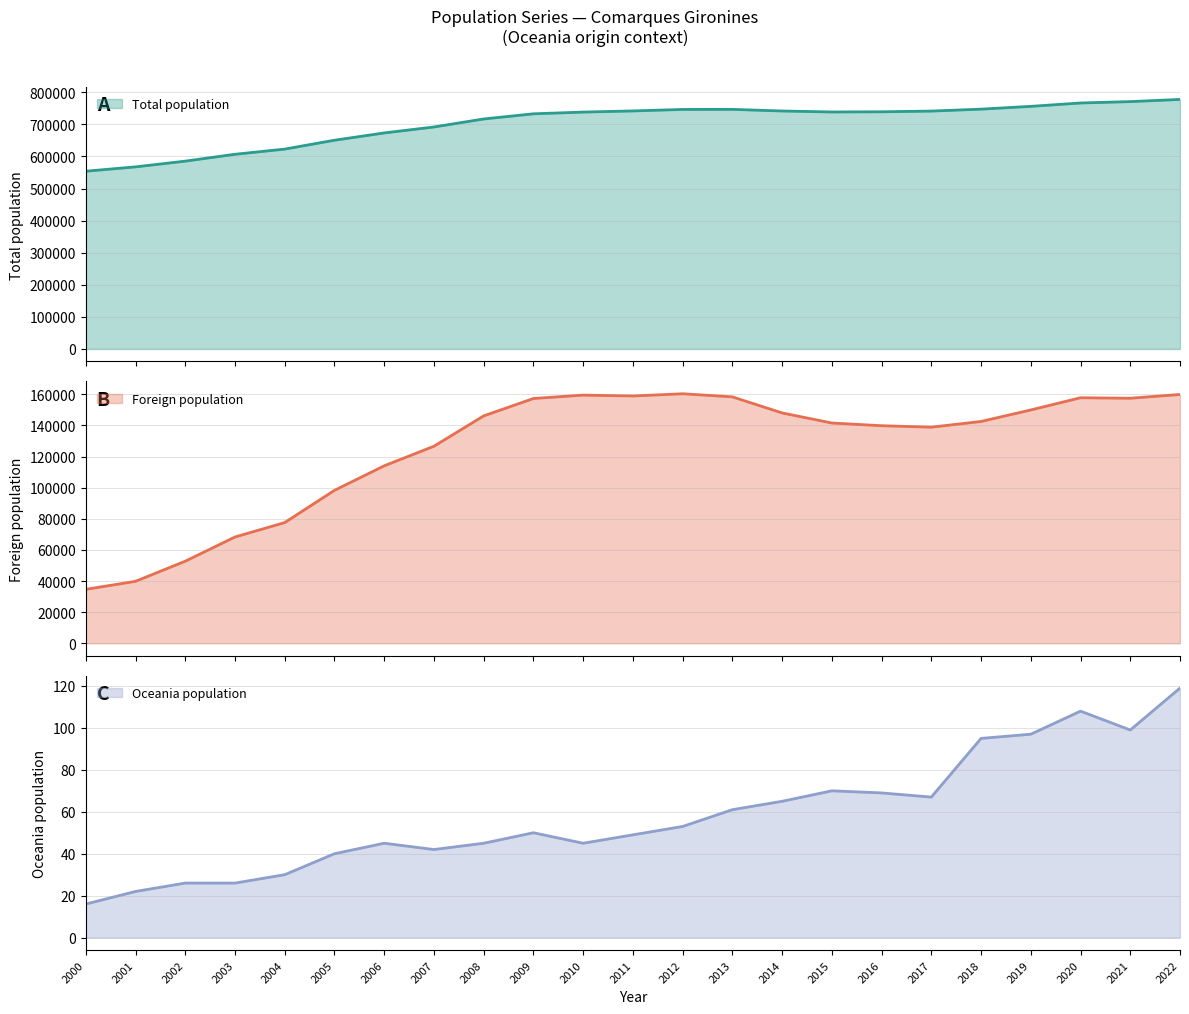

What is the maximum value shown in the chart?

777768